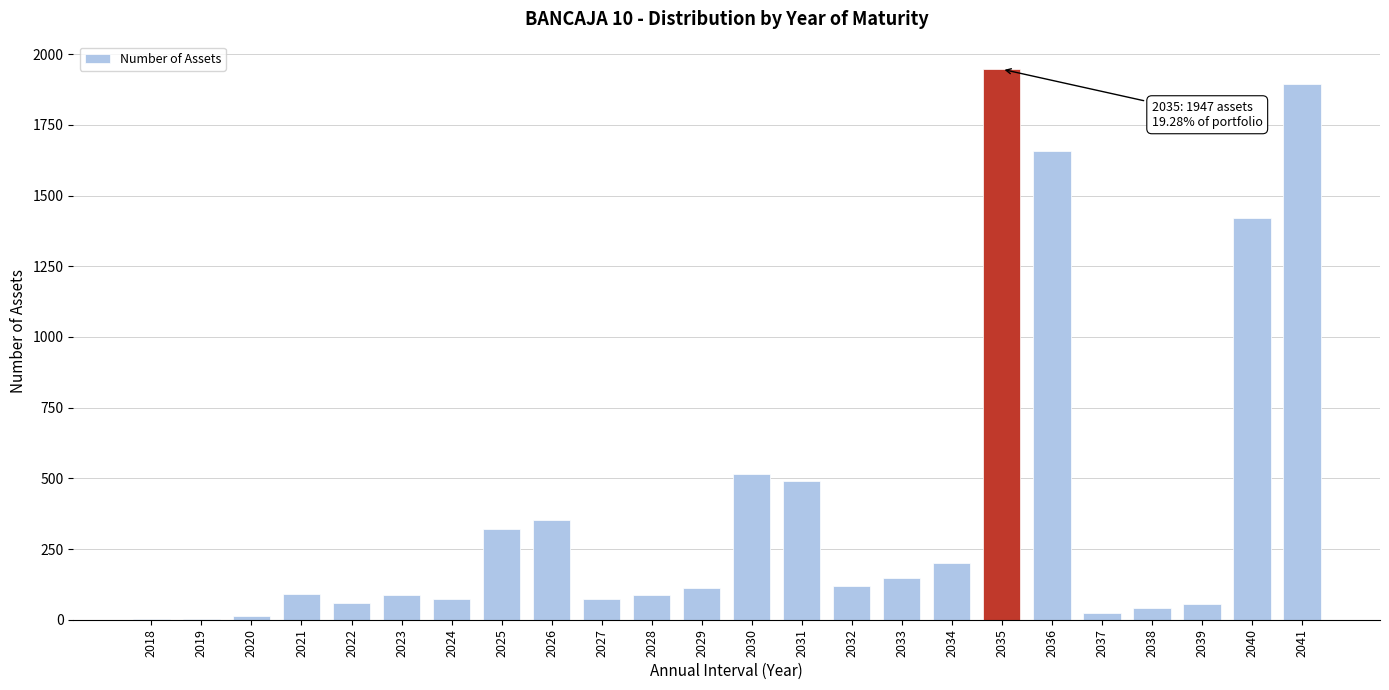

Which has a higher value, 2022 or 2029?

2029